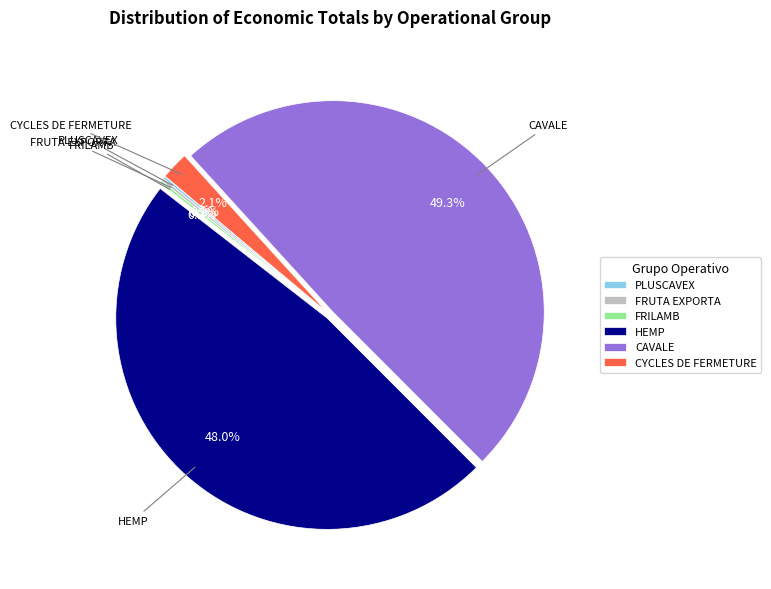

To the nearest percent, what portion does CYCLES DE FERMETURE represent?

2%